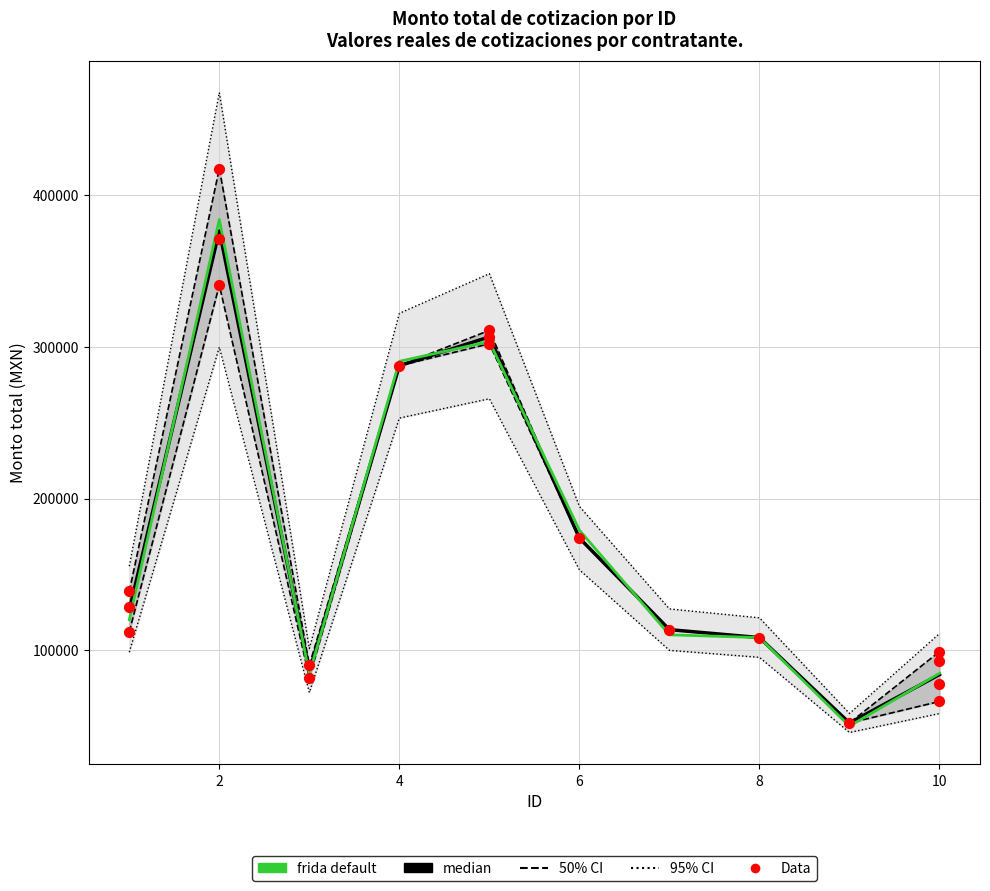

What is the ratio of the value at 3 to the value at 10?

1.1